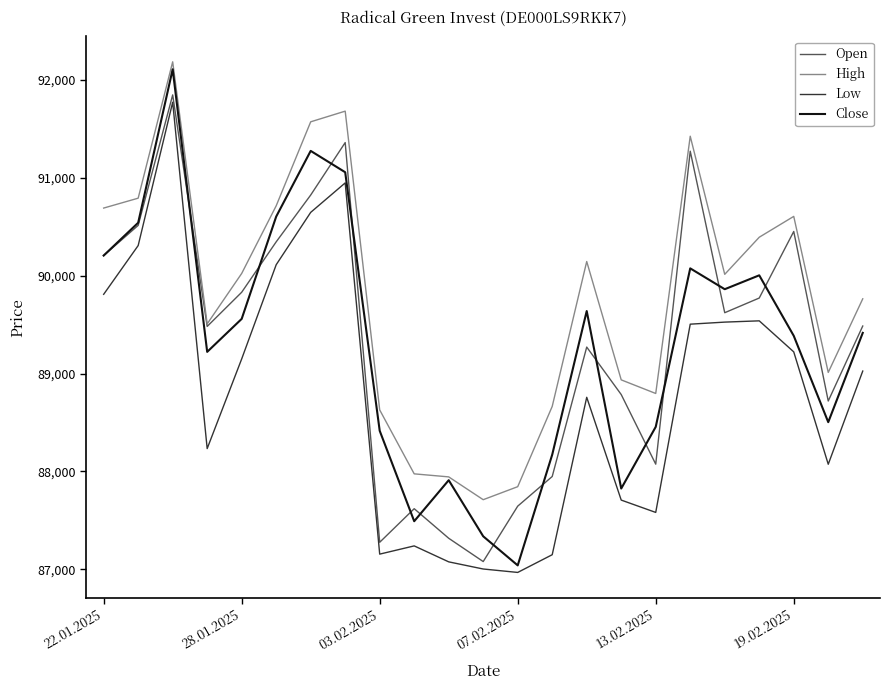

Does the chart have visible grid lines?

No